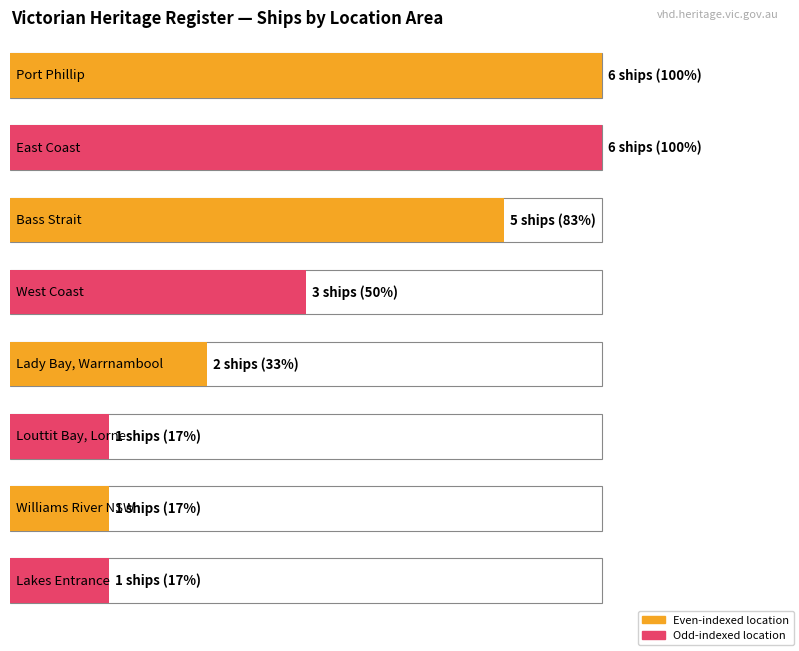

Where is the data nearest to the value 3?

West Coast